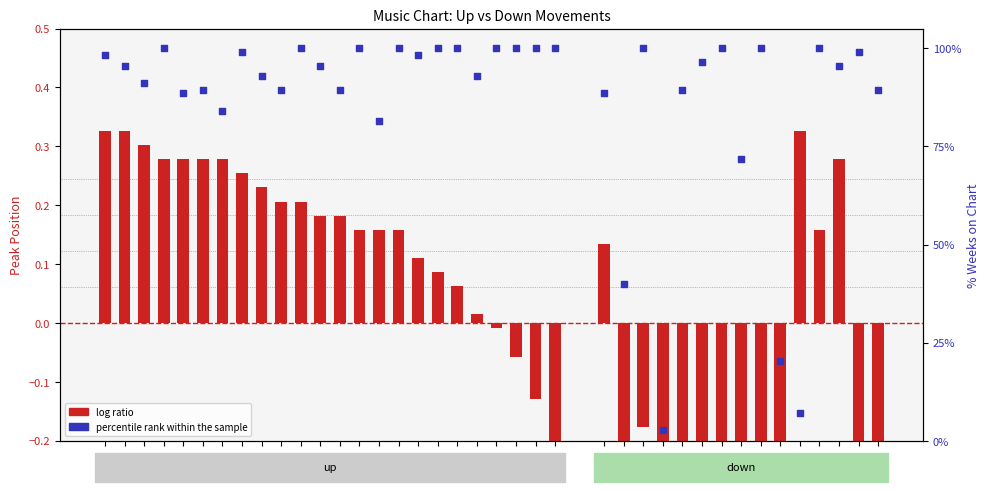

Which series has the widest spread of Y values?

log ratio